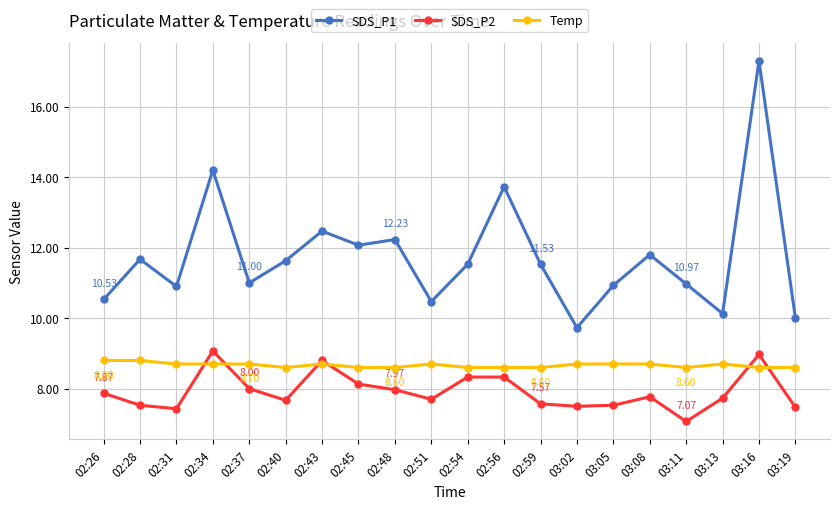

What is the value of the SDS_P1 point at the 14th from the left?

9.7